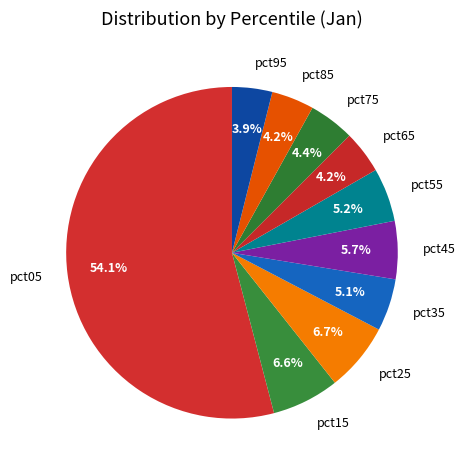

True or false: pct15 accounts for 21% of the total.

False